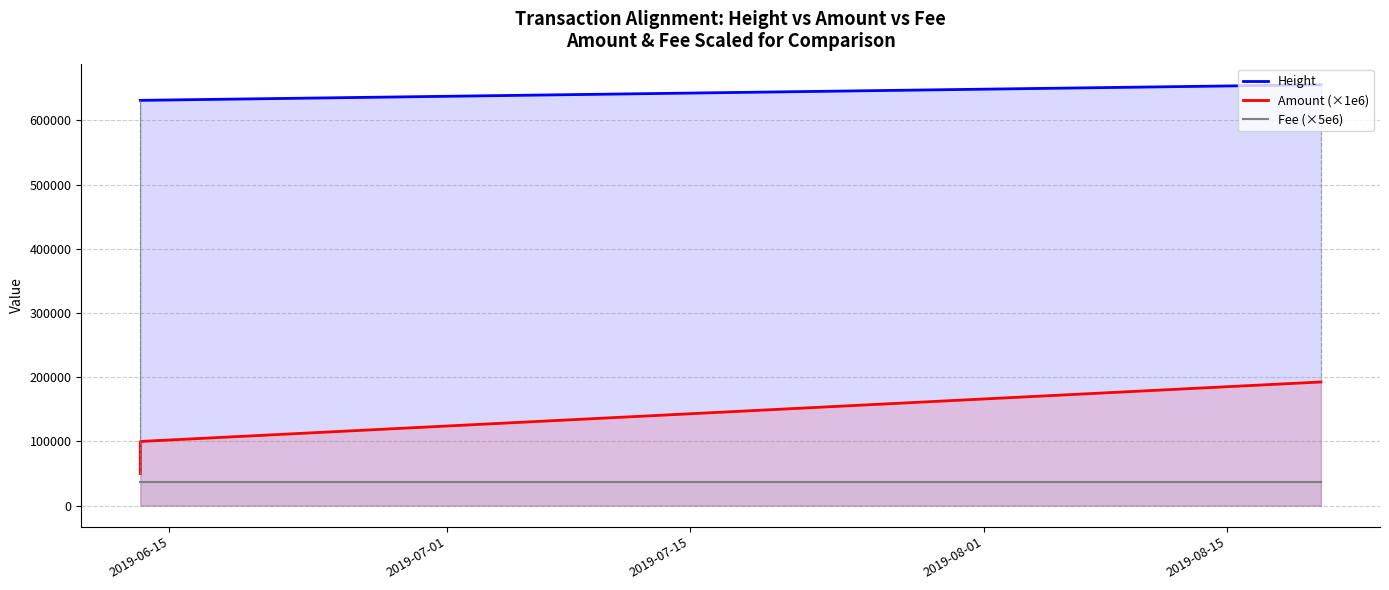

True or false: Height and Amount (×1e6) intersect in this chart.

False